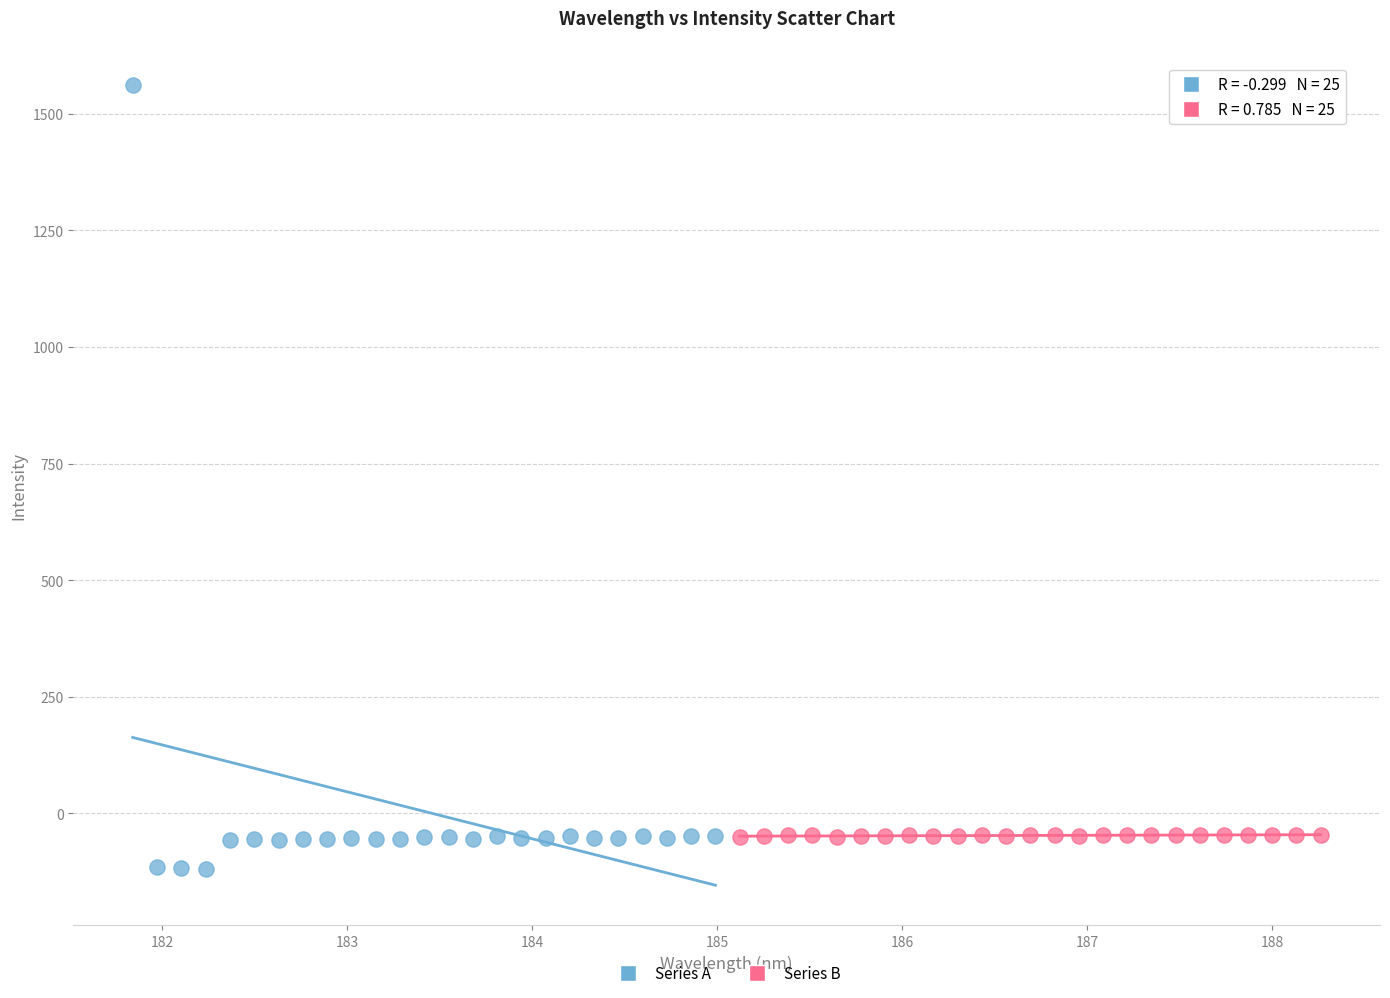

Which series has the largest Y range (max minus min)?

Series A